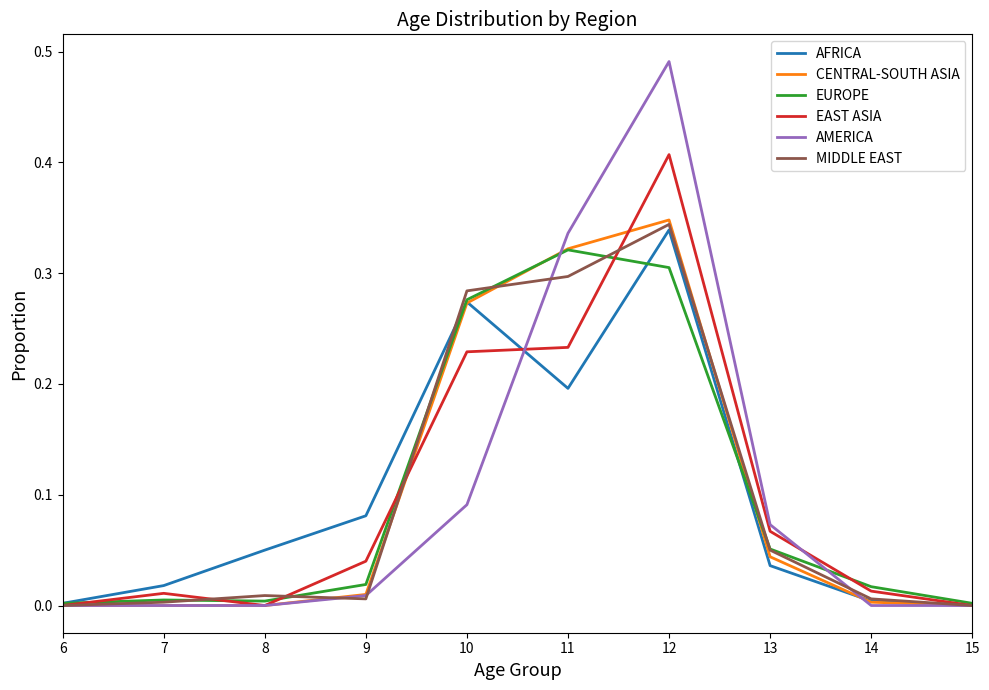

At which category does the chart reach its peak across all series?

12